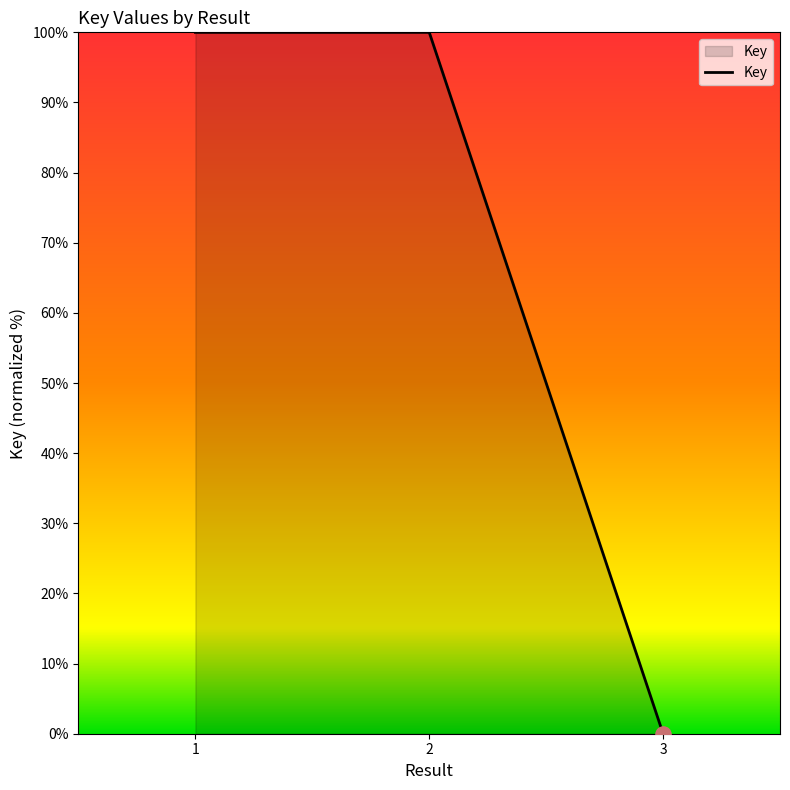

What is the ratio of the value at 2 to the value at 1?

1.0